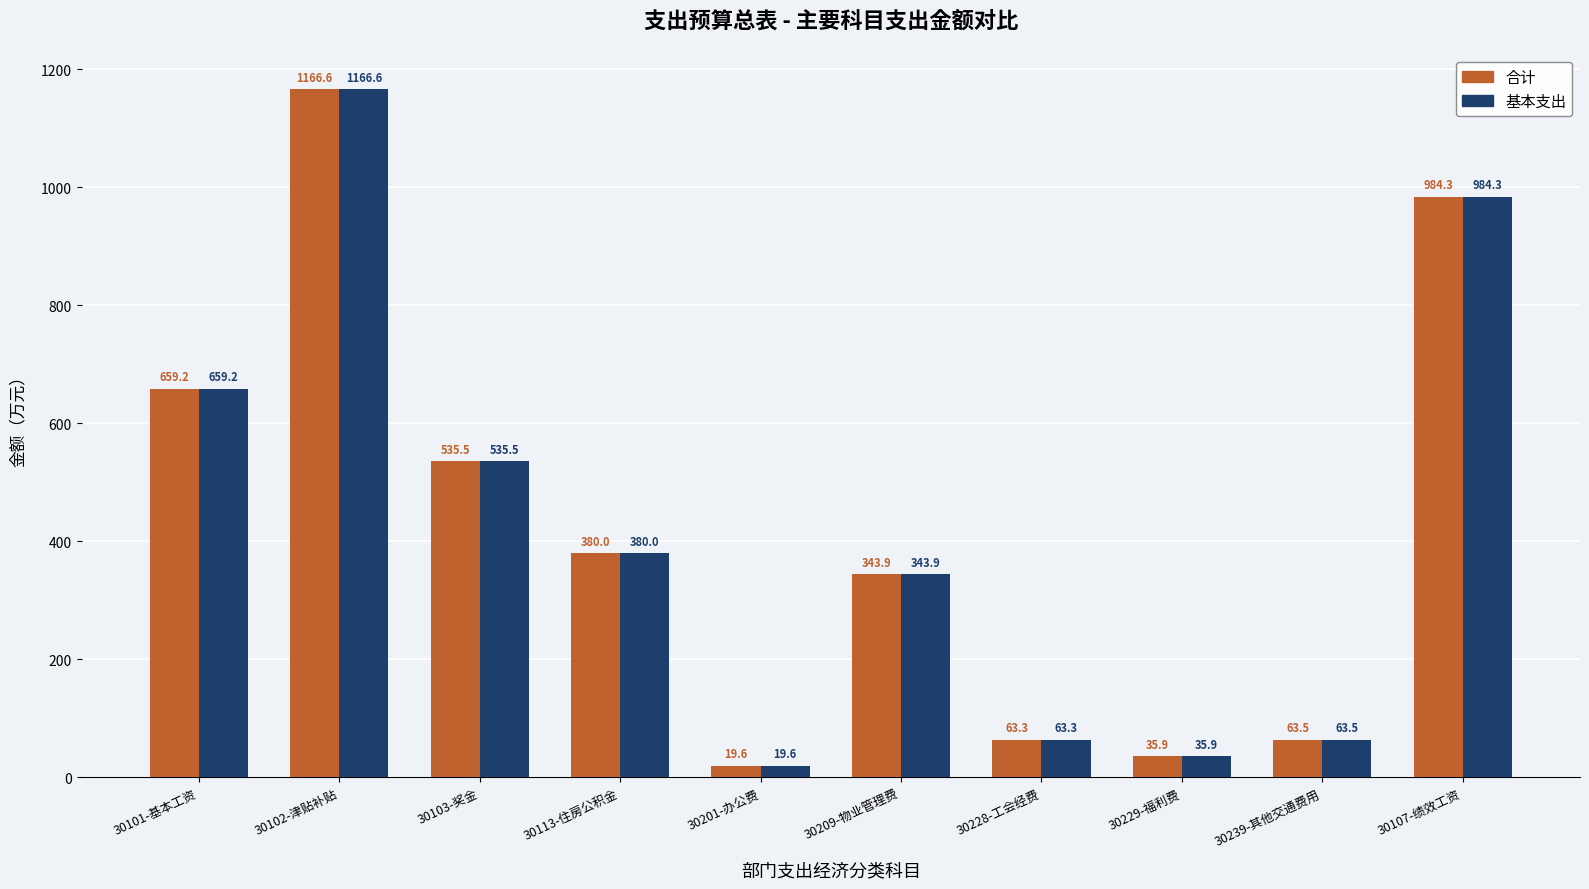

At how many categories does at least one series exceed 408?

4